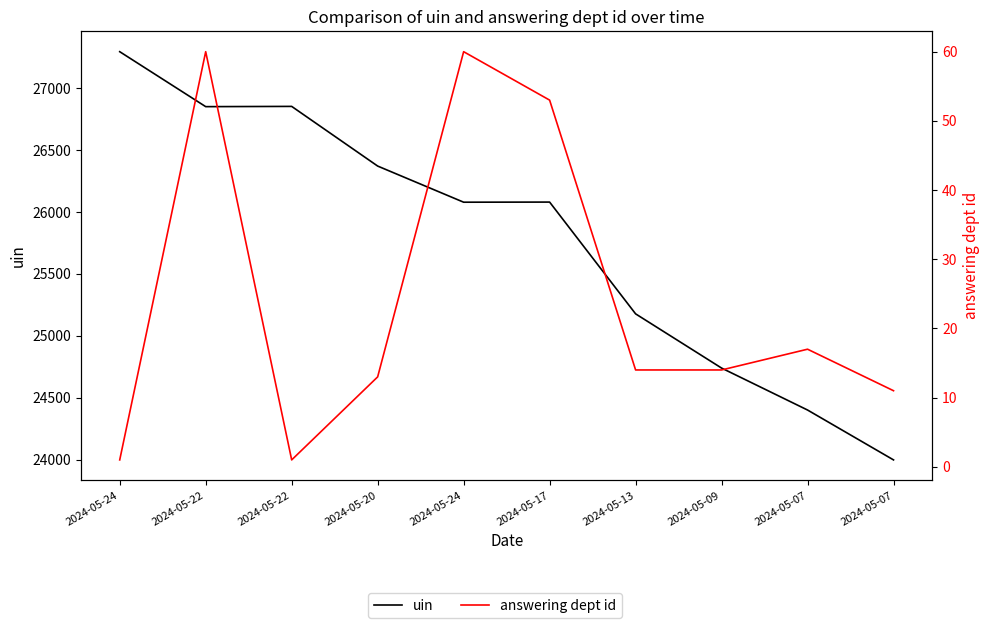

True or false: answering dept id has a value of 17 at 2024-05-07.

False